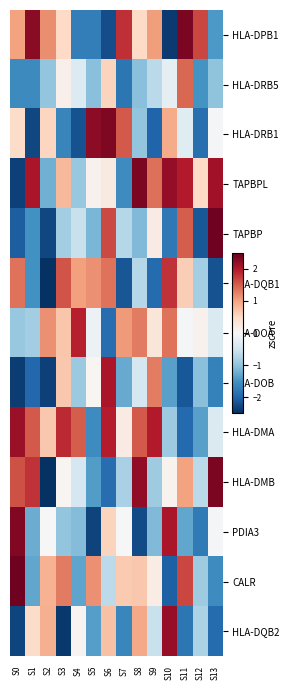

How many distinct data groups are displayed?

13